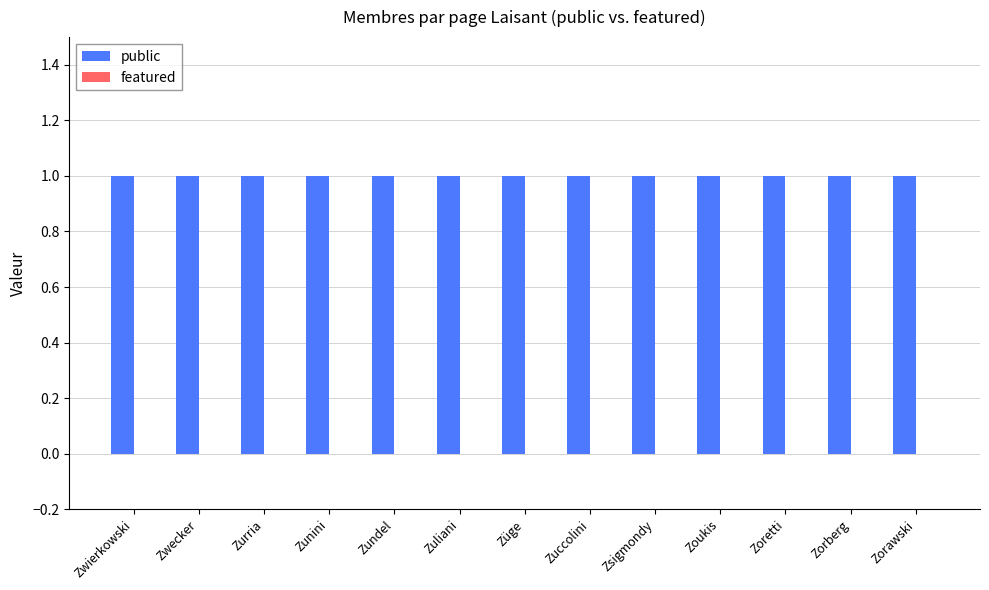

Rank the categories by public value from lowest to highest.

Zwierkowski, Zwecker, Zurria, Zunini, Zundel, Zuliani, Züge, Zuccolini, Zsigmondy, Zoukis, Zoretti, Zorberg, Zorawski